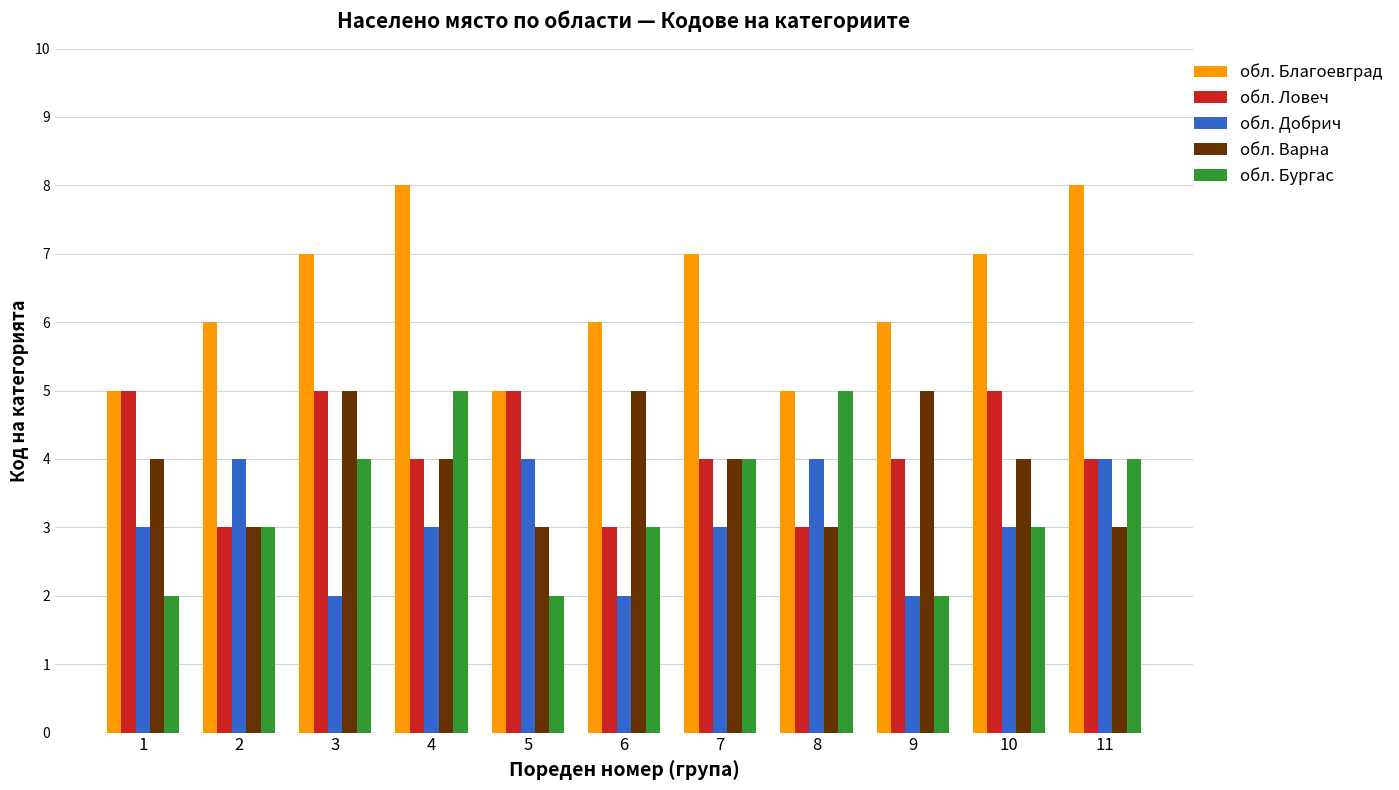

The value of обл. Варна at 2 is 3. True or false?

True